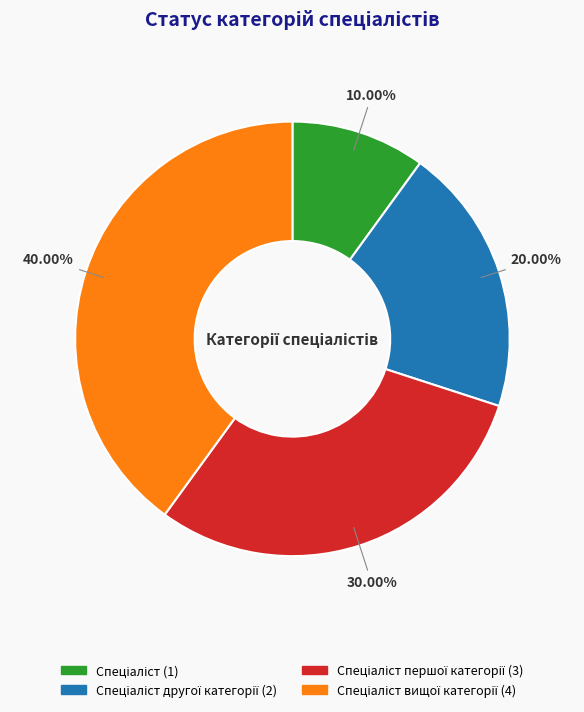

Is there a majority slice in this chart?

No